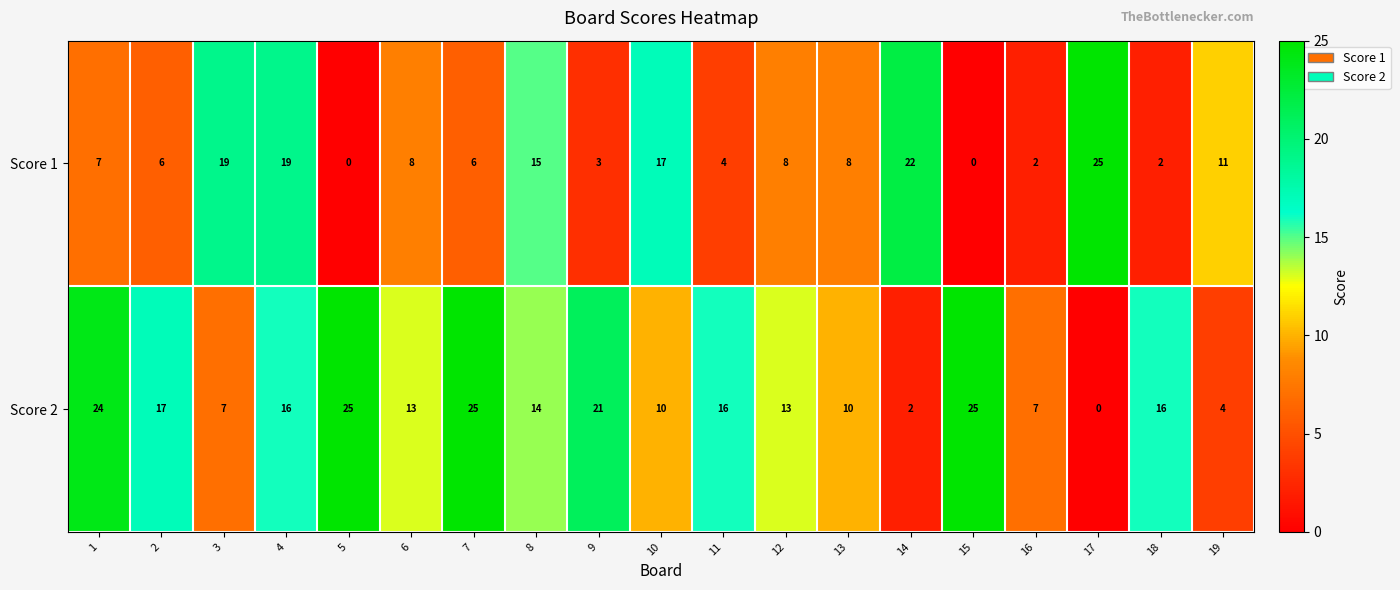

What is the sum of all Score 1 values?

182